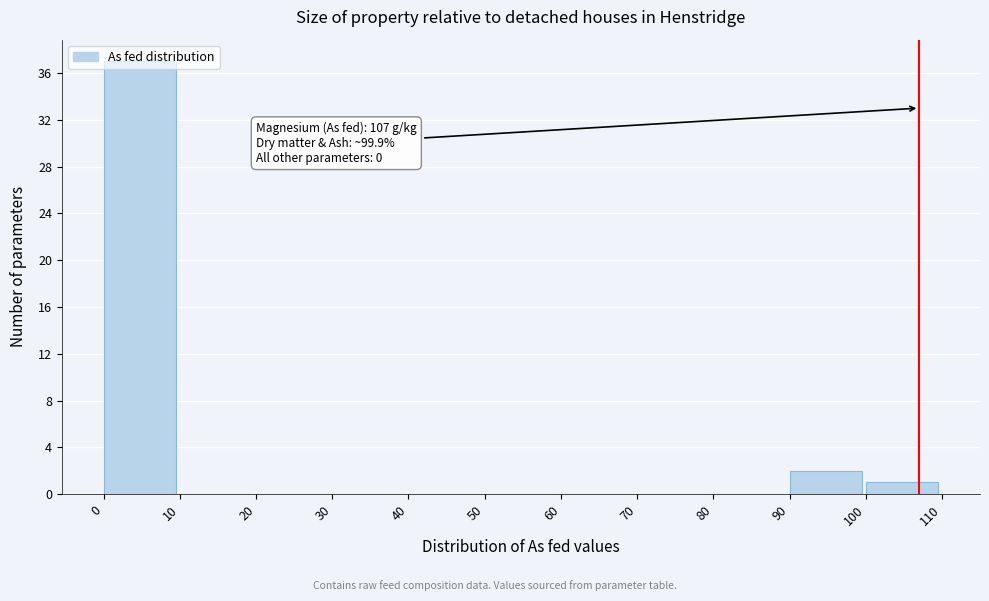

Over which range of the x-axis is the bar tallest?

0 to 10